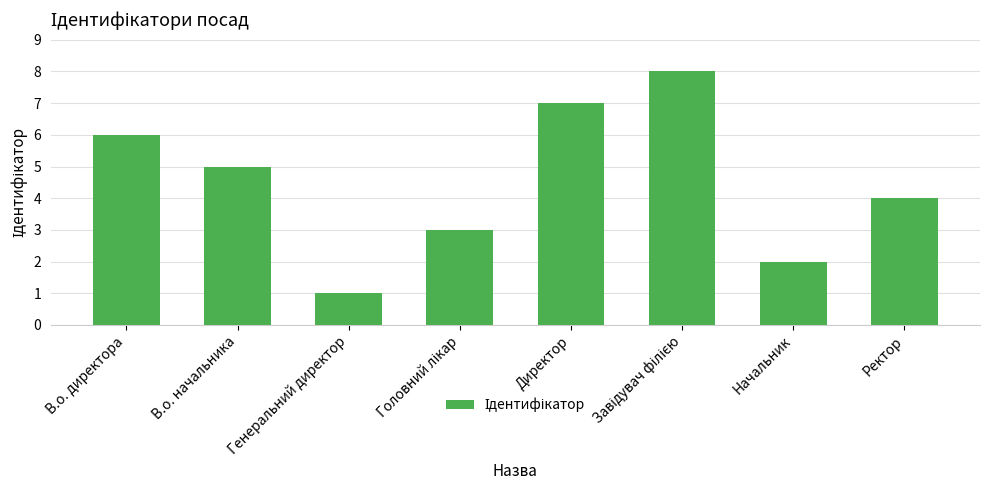

How many values are between 3 and 7?

5